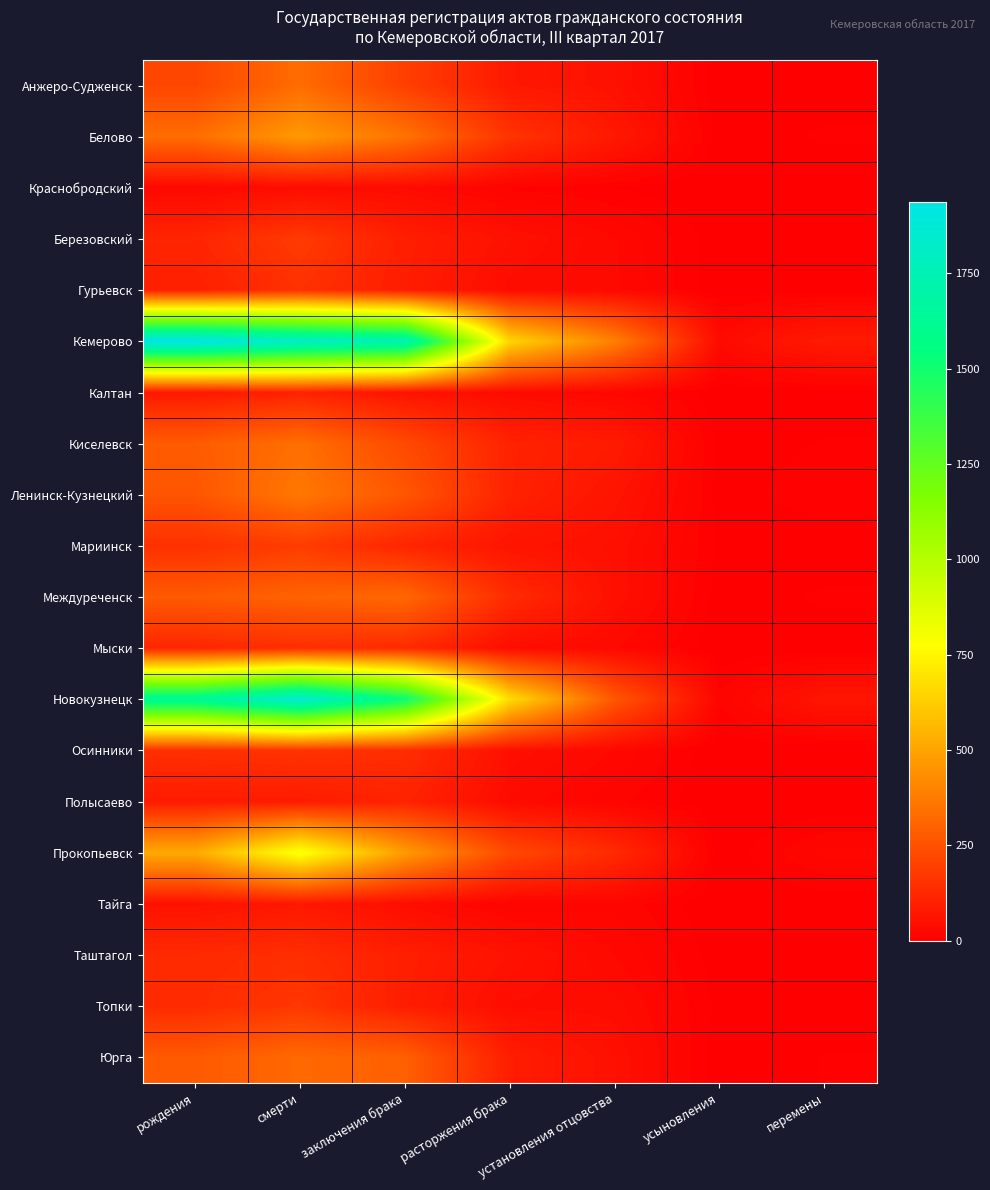

Rank the series at рождения from lowest to highest value.

Краснобродский, Тайга, Калтан, Полысаево, Гурьевск, Березовский, Мыски, Таштагол, Топки, Осинники, Мариинск, Анжеро-Судженск, Ленинск-Кузнецкий, Юрга, Междуреченск, Киселевск, Белово, Прокопьевск, Новокузнецк, Кемерово